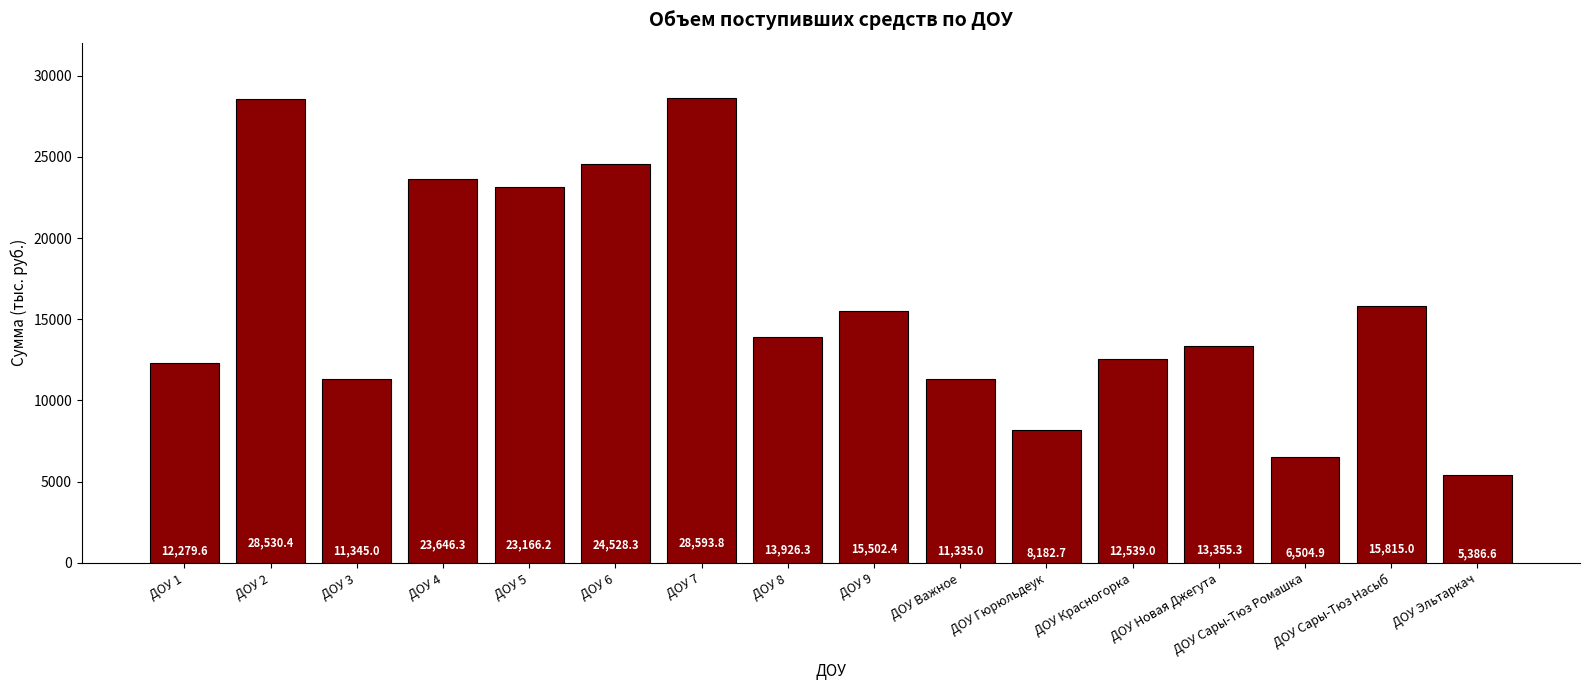

Count the number of values greater than 13926.

8